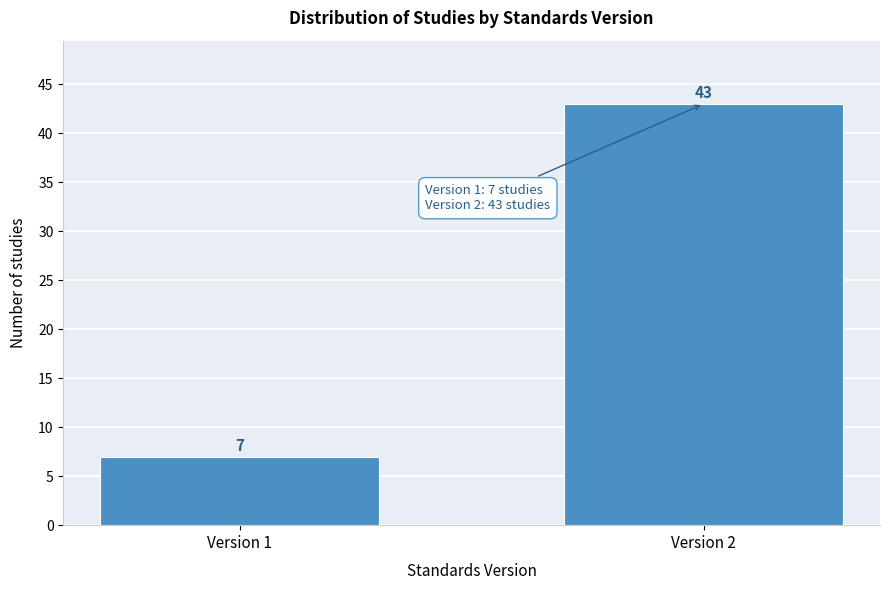

Reading left to right, transcribe all the data shown in this chart.

Version 1=7	Version 2=43